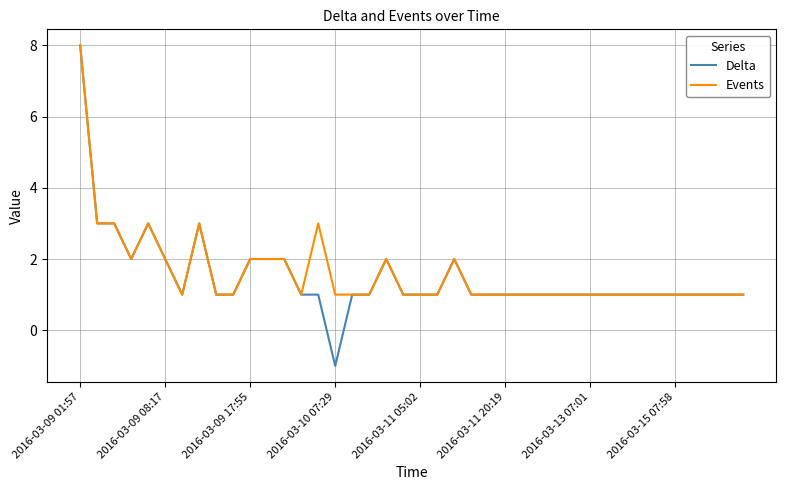

What is the average value of the Delta series?

2